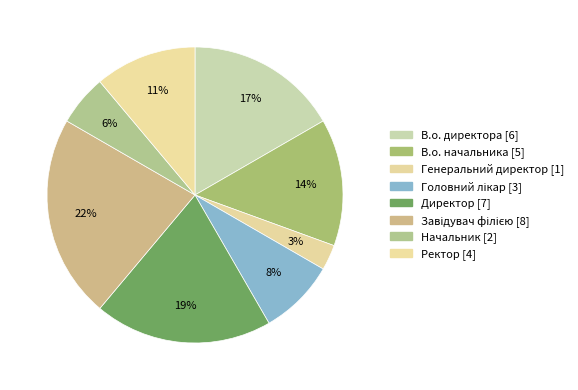

Does Начальник account for over 50% of the chart?

No